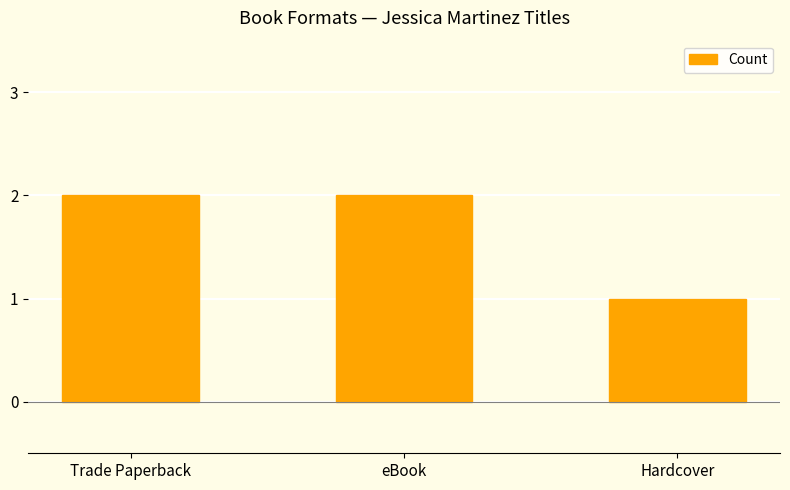

Reading left to right, transcribe all the data shown in this chart.

Trade Paperback=2	eBook=2	Hardcover=1